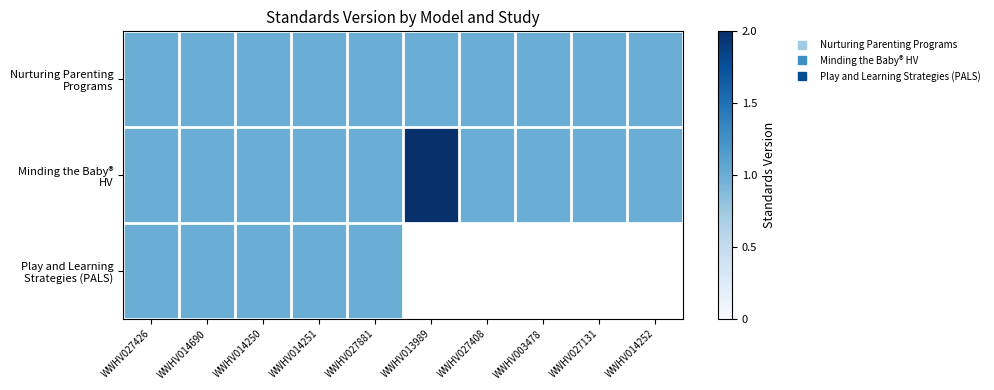

Rank the series by their maximum value, from lowest to highest.

Nurturing Parenting Programs, Play and Learning Strategies (PALS), Minding the Baby® HV